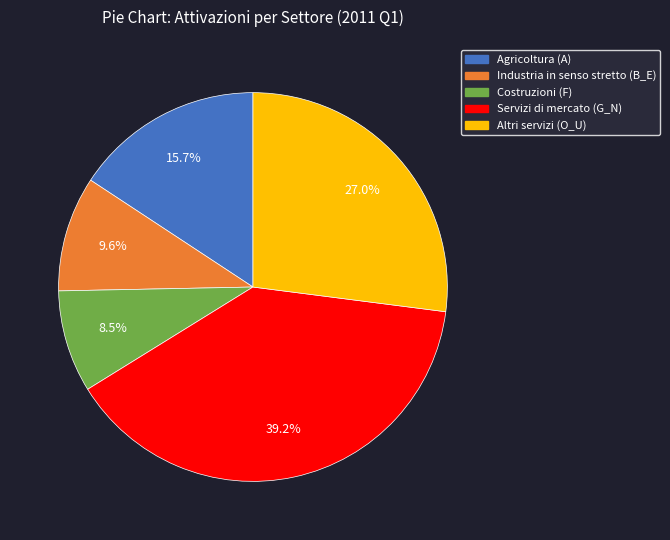

Is Industria in senso stretto (B_E) the majority of the pie?

No